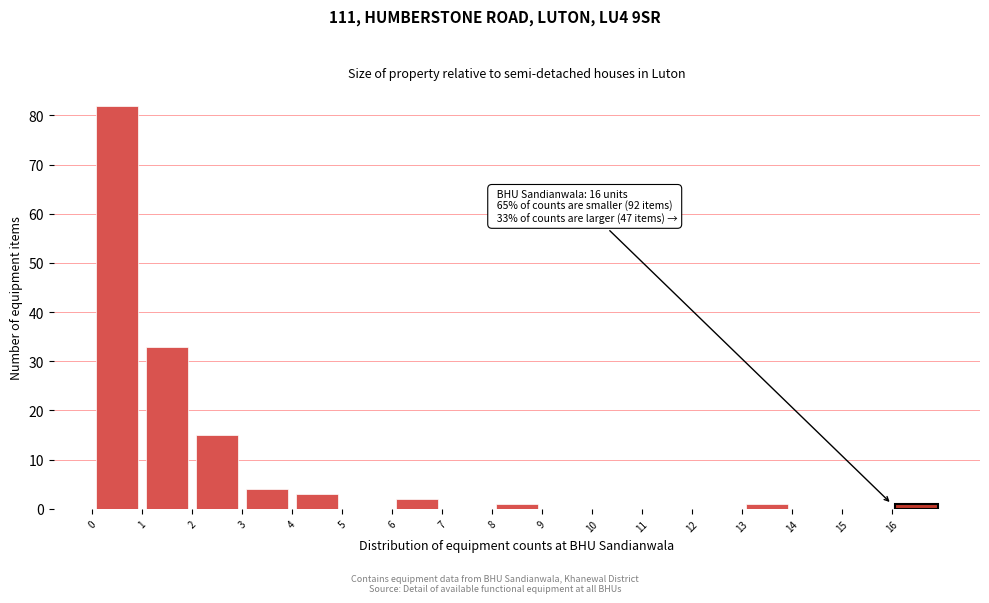

Over which range of the x-axis is the bar tallest?

0 to 1